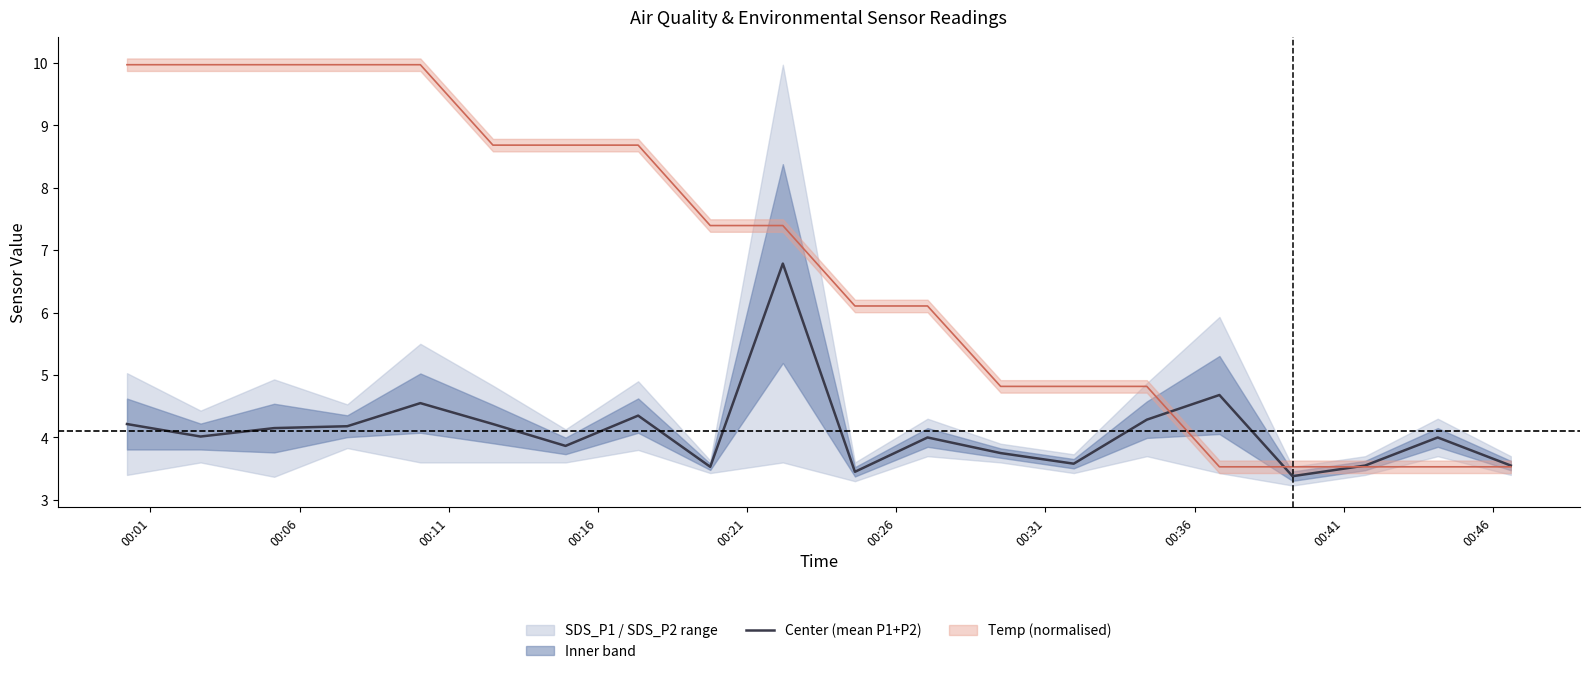

What is the difference between the maximum and minimum values?

3.4